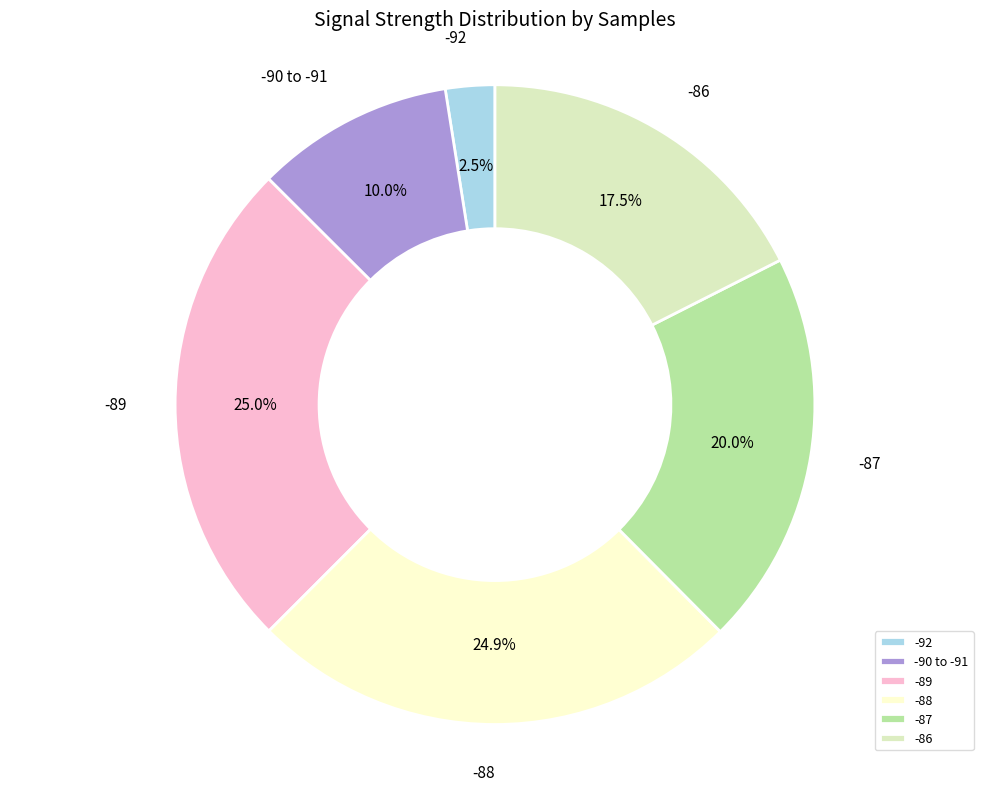

Is there any slice that represents more than half of the pie?

No